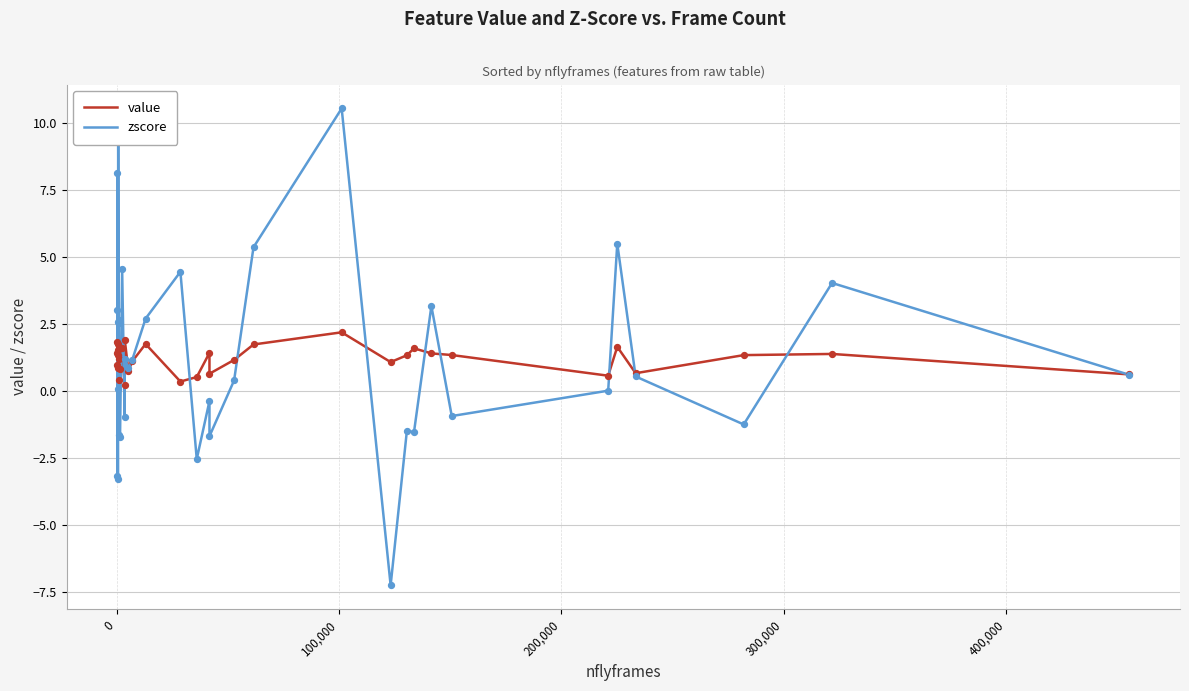

What is the total value across all series at 300,000?

3.9